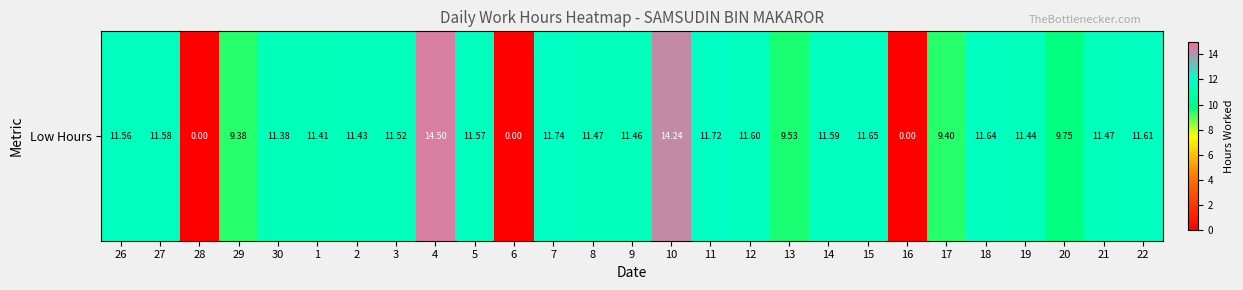

Reading left to right, what are all the values shown in this chart?

26=11.6	27=11.6	28=0.0	29=9.4	30=11.4	1=11.4	2=11.4	3=11.5	4=14.5	5=11.6	6=0.0	7=11.7	8=11.5	9=11.5	10=14.2	11=11.7	12=11.6	13=9.5	14=11.6	15=11.7	16=0.0	17=9.4	18=11.6	19=11.4	20=9.8	21=11.5	22=11.6